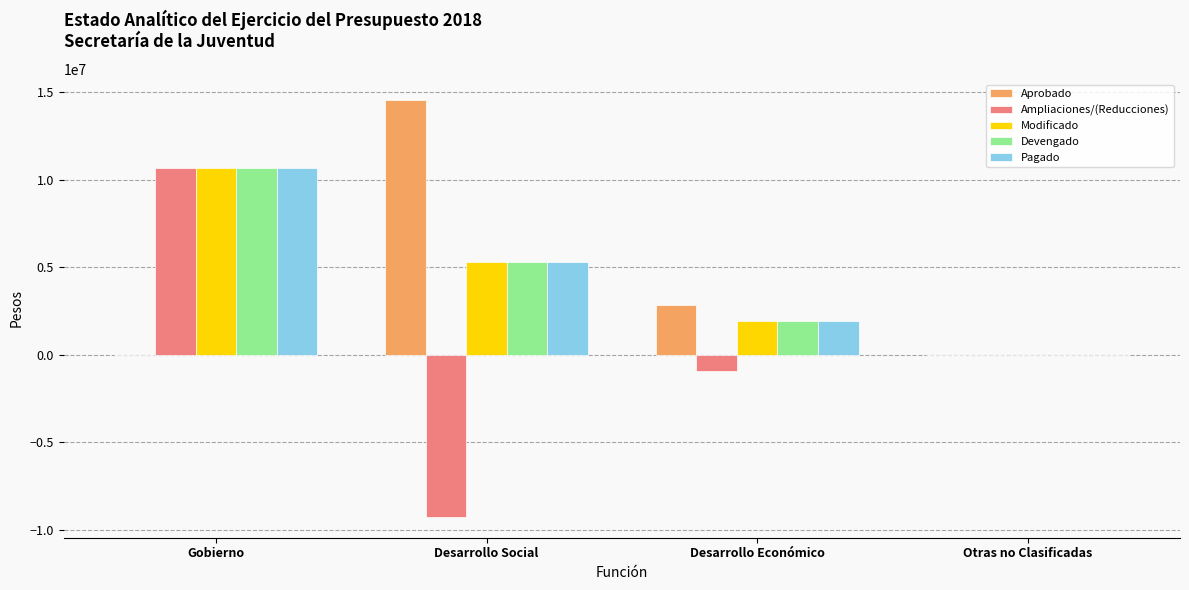

What is the average value of the Pagado series?

4466304.7